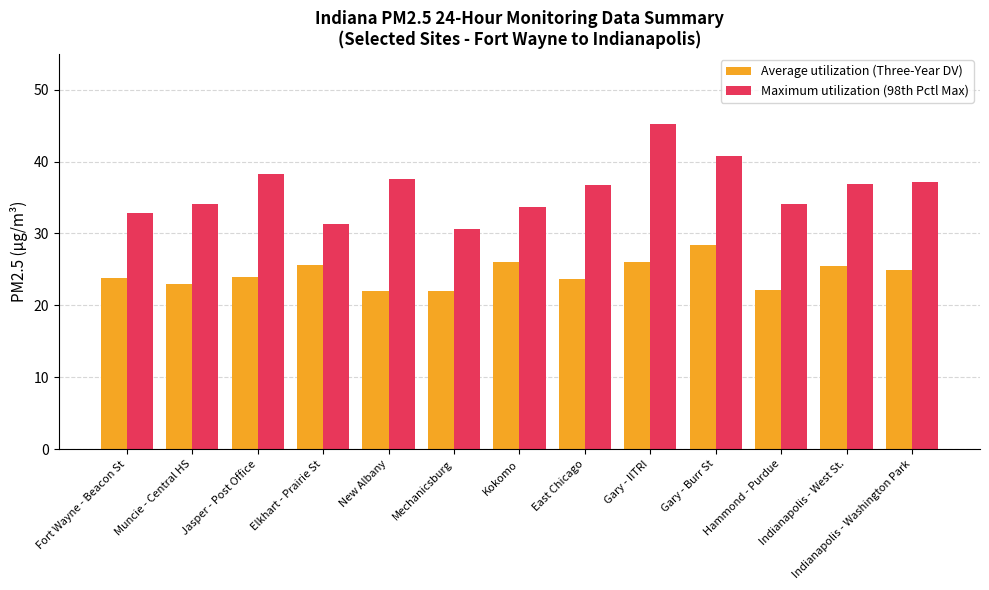

Is it true that Maximum utilization (98th Pctl Max) equals 31.4 at Elkhart - Prairie St?

True